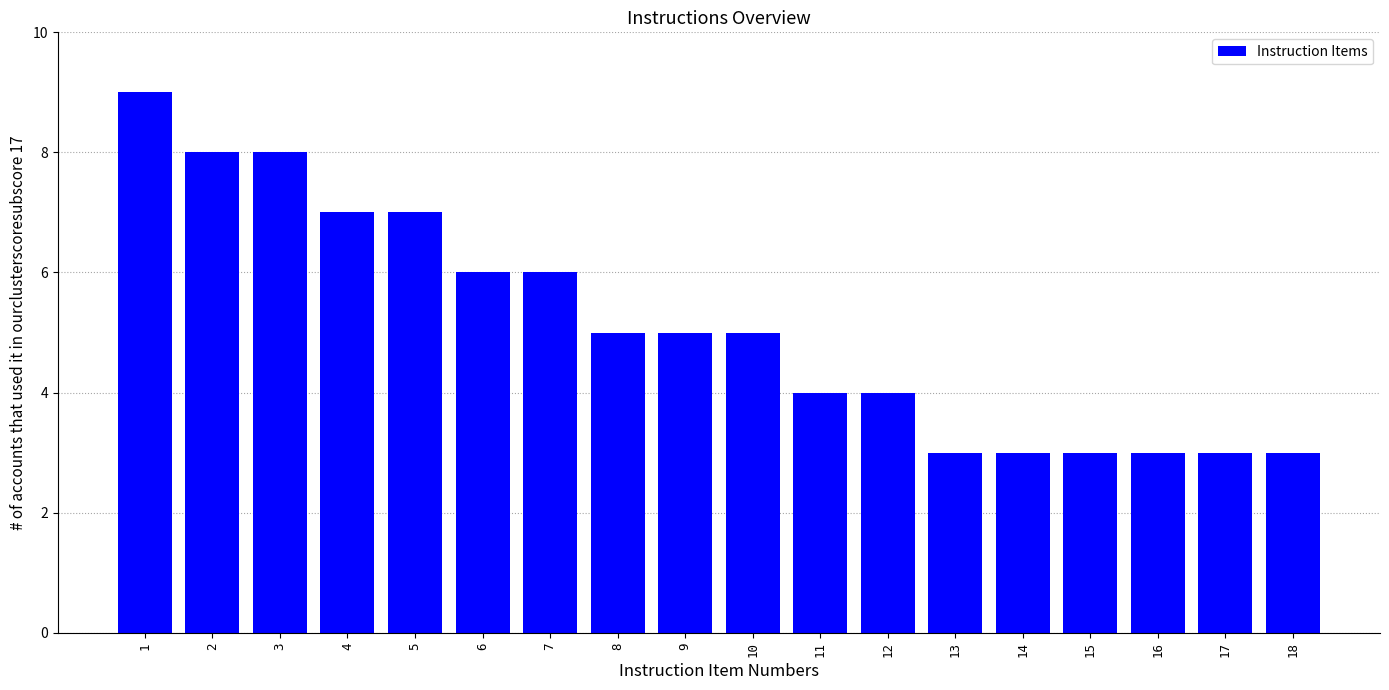

What is the ratio of the value at 12 to the value at 1?

0.4